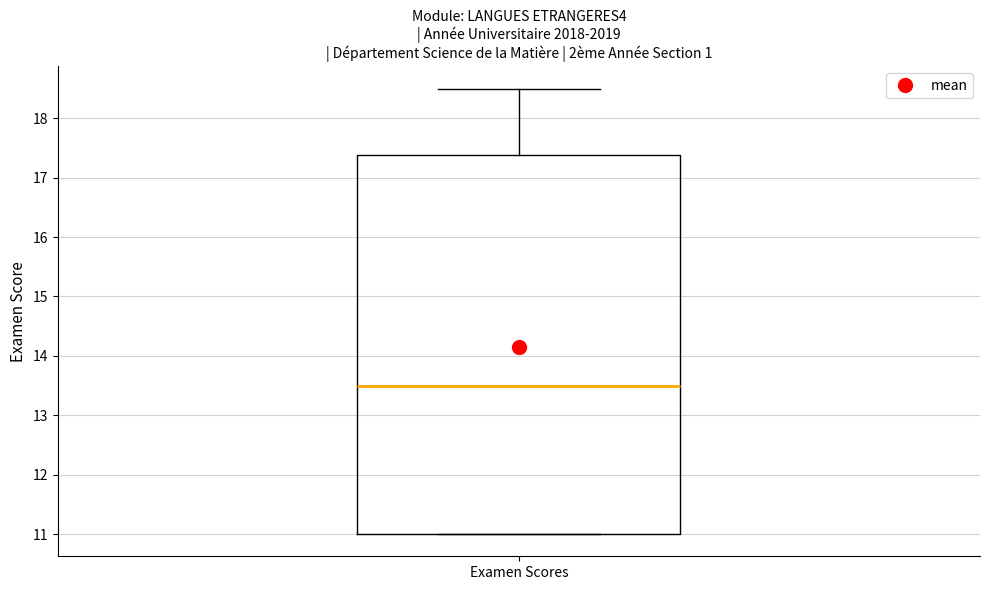

Where does the upper whisker of the box for Examen Scores end on the y-axis? The values are not printed on the chart, so give them approximately, as read against the axis.

18.5